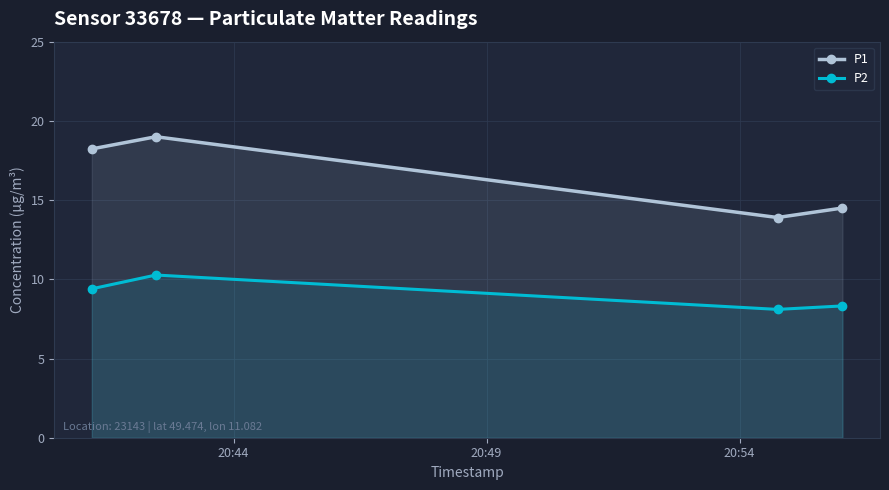

Reading left to right, what are all the values shown in this chart?

P1: 18.2	19.0	13.9	14.5
P2: 9.4	10.3	8.1	8.3